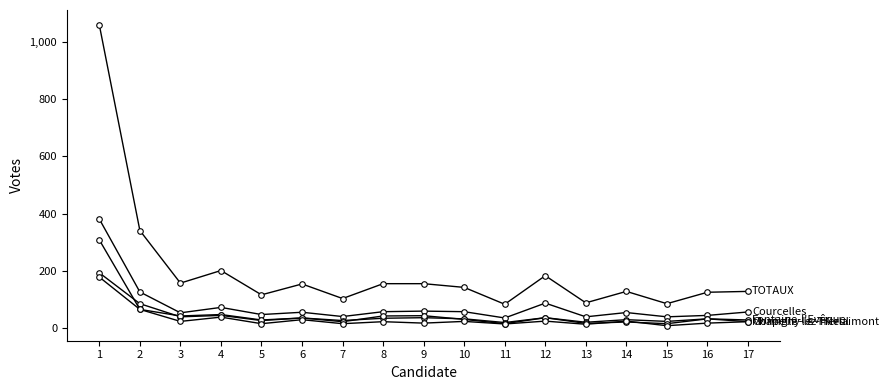

Reading left to right, transcribe all the data shown in this chart.

TOTAUX: 1060	341	157	201	116	154	103	155	155	142	83	183	88	128	85	125	128
Courcelles: 381	126	53	72	47	55	40	57	59	57	35	87	39	54	39	44	56
Fontaine-l'Evêque: 193	85	39	44	26	35	26	34	36	32	19	36	20	29	23	32	28
Montigny-le-Tilleul: 308	65	42	47	28	35	22	42	43	30	15	36	16	21	15	32	22
Chapelle-lez-Herlaimont: 178	65	23	38	15	29	15	22	17	23	14	24	13	24	8	17	22